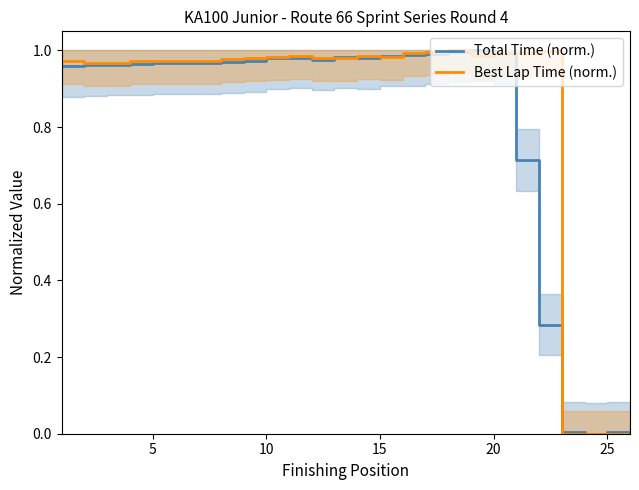

Is it true that Best Lap Time (norm.) equals 1.0 at 20?

True